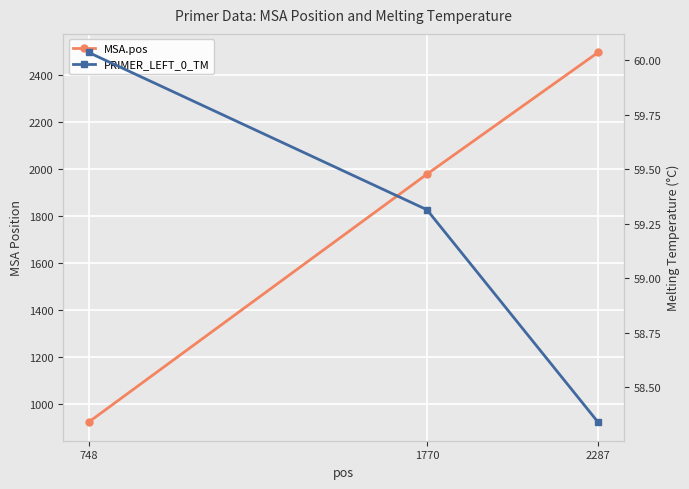

What is the value of the MSA.pos point at the 1st from the left?

922.0